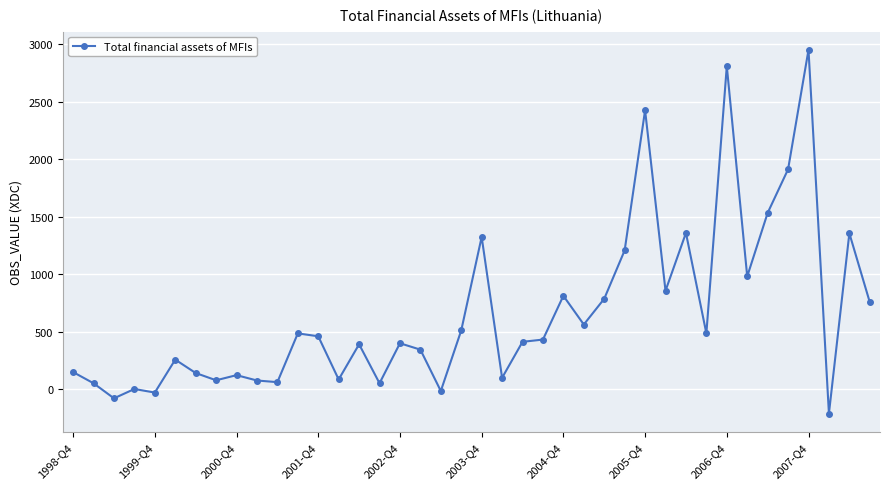

True or false: there are more than 0 points higher than both neighbors.

True